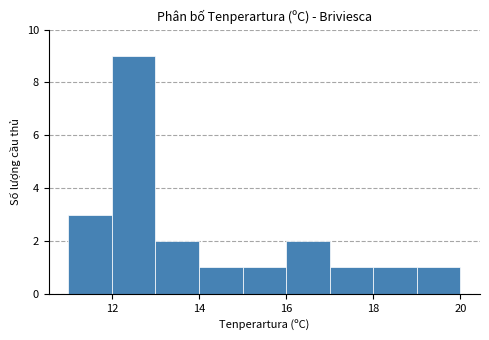

Reading left to right, list every bar in this chart as the range it spans on the x-axis followed by its height. The values are not printed on the chart, so give them approximately, as read against the axis.

11 to 12: 3
12 to 13: 9
13 to 14: 2
14 to 15: 1
15 to 16: 1
16 to 17: 2
17 to 18: 1
18 to 19: 1
19 to 20: 1